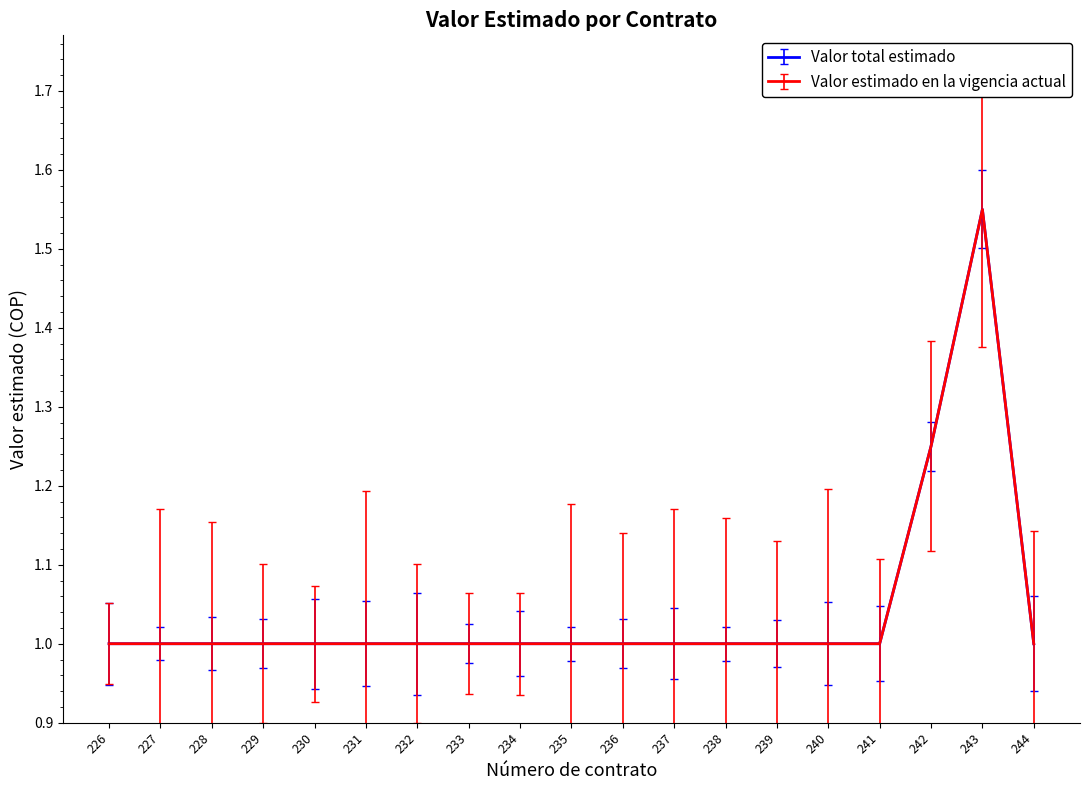

Between 242 and 243, which series saw the biggest shift?

Valor total estimado